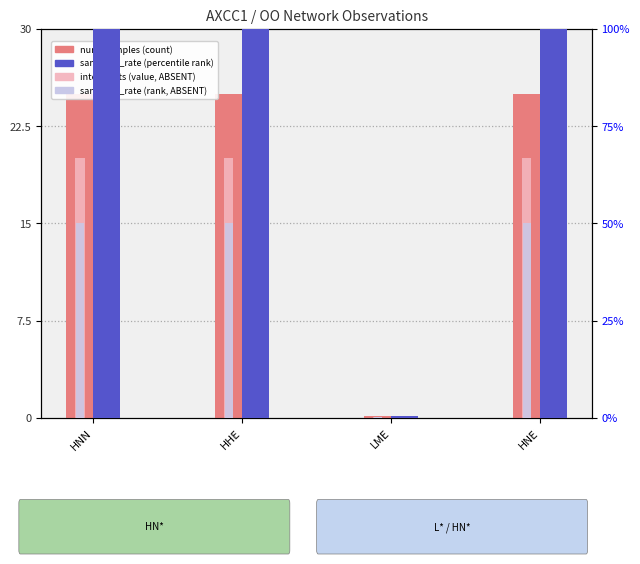

List the labels in order of sampling_rate (rank, ABSENT) value, smallest first.

LME, HNN, HHE, HNE